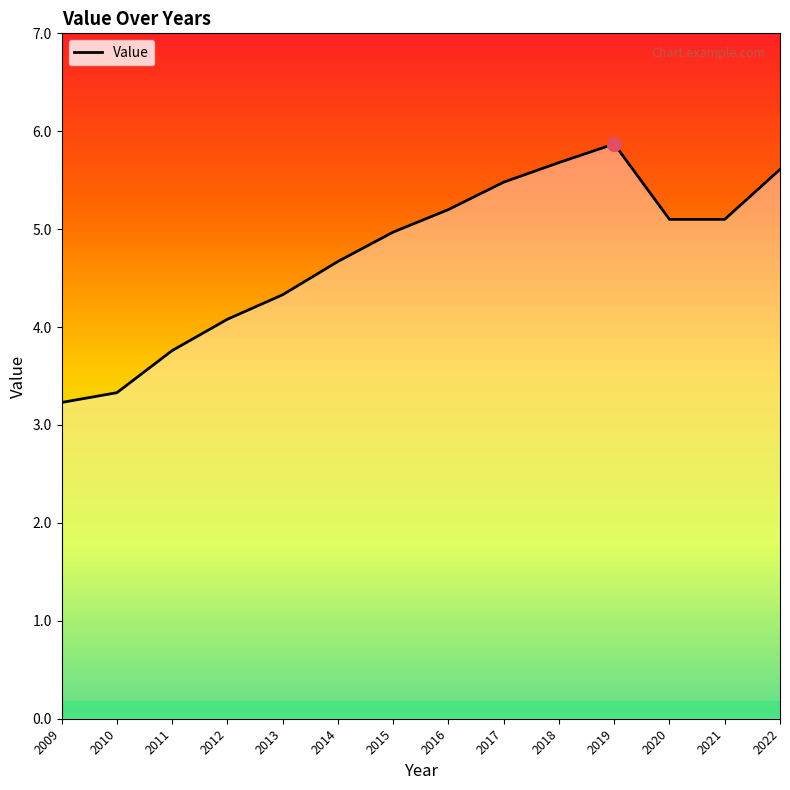

At which label is the value closest to 4?

2012